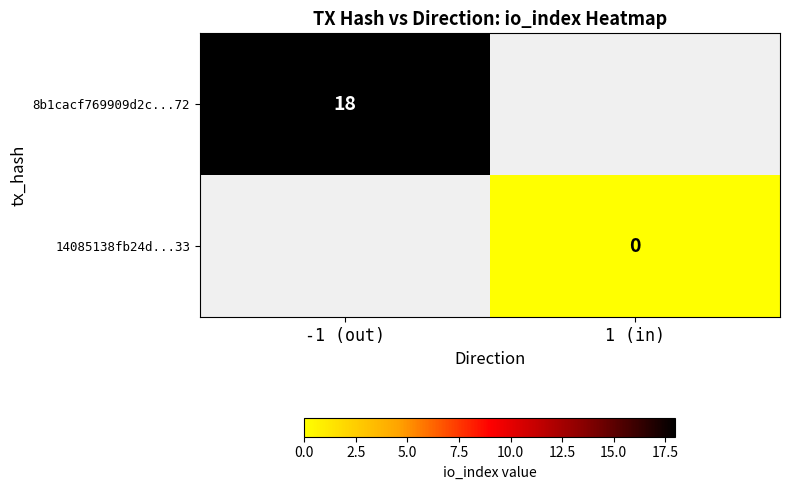

The value of 8b1cacf769909d2c...72 at -1 (out) is 18. True or false?

True